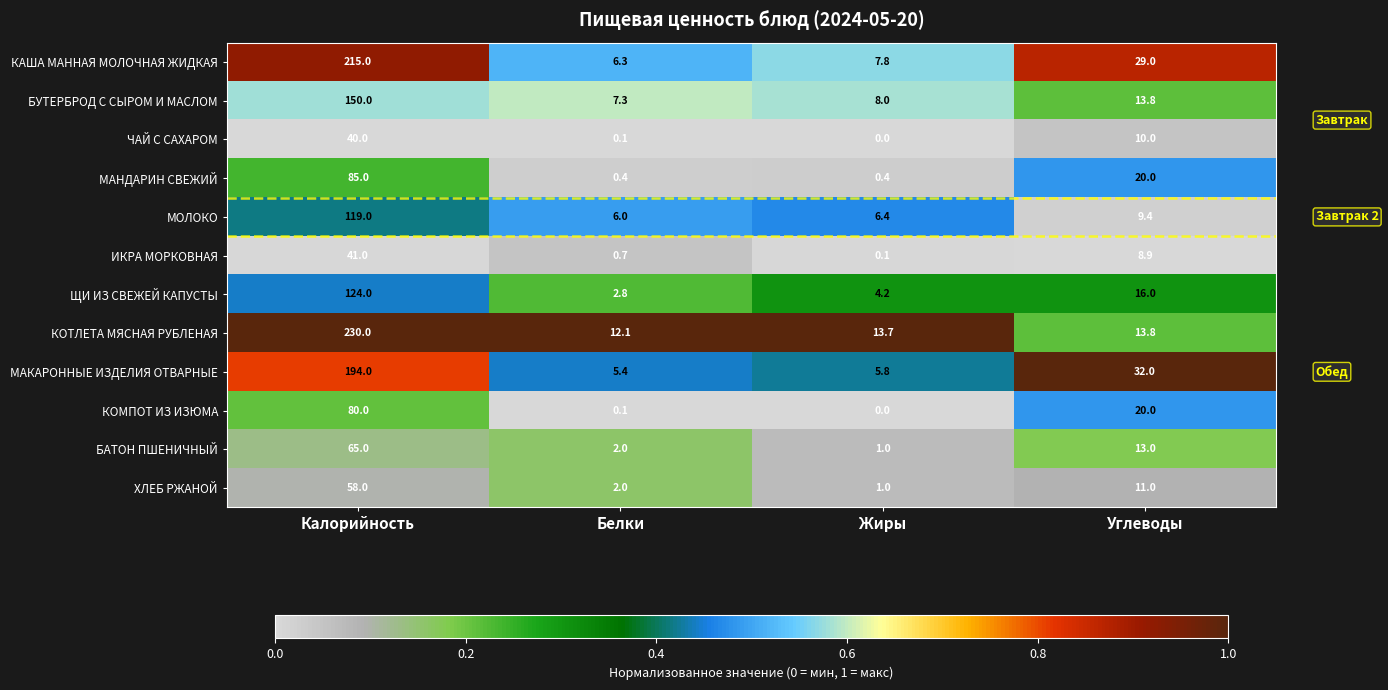

What is the difference between the ХЛЕБ РЖАНОЙ values at Калорийность and Белки?

56.0